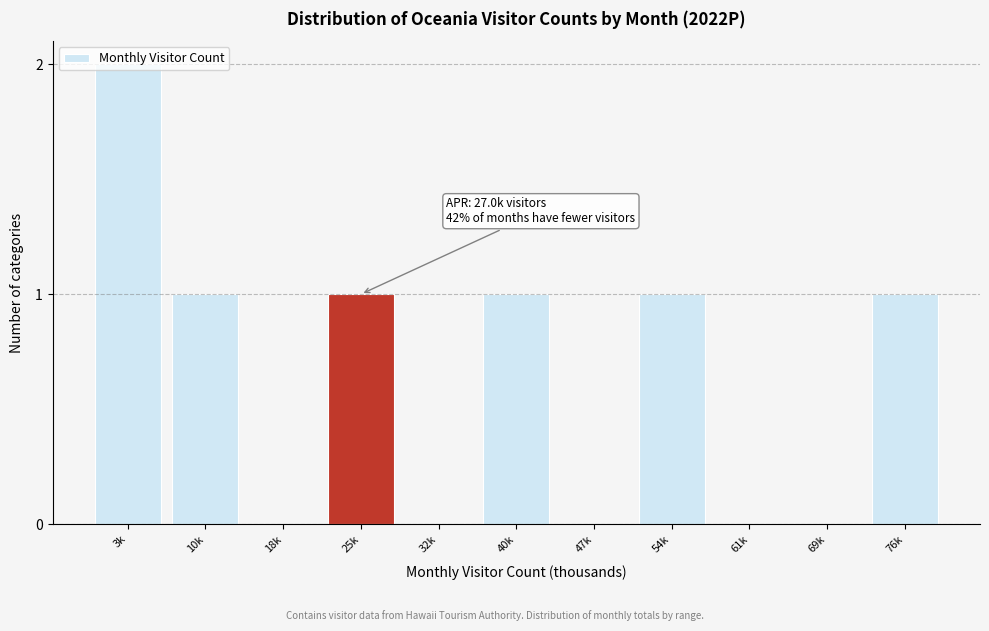

Which category has the highest value across all series?

3k